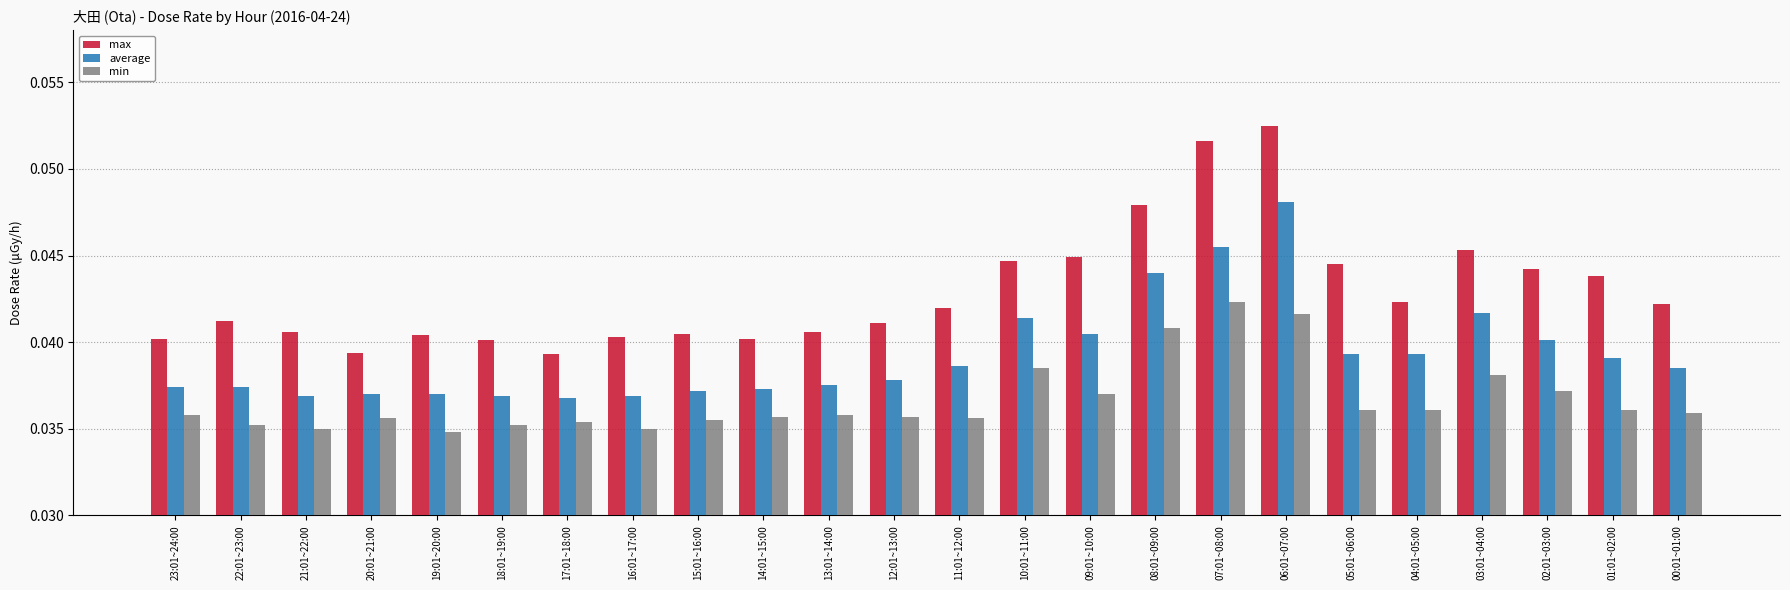

What is the label of the 1st bar from the right?

00:01~01:00